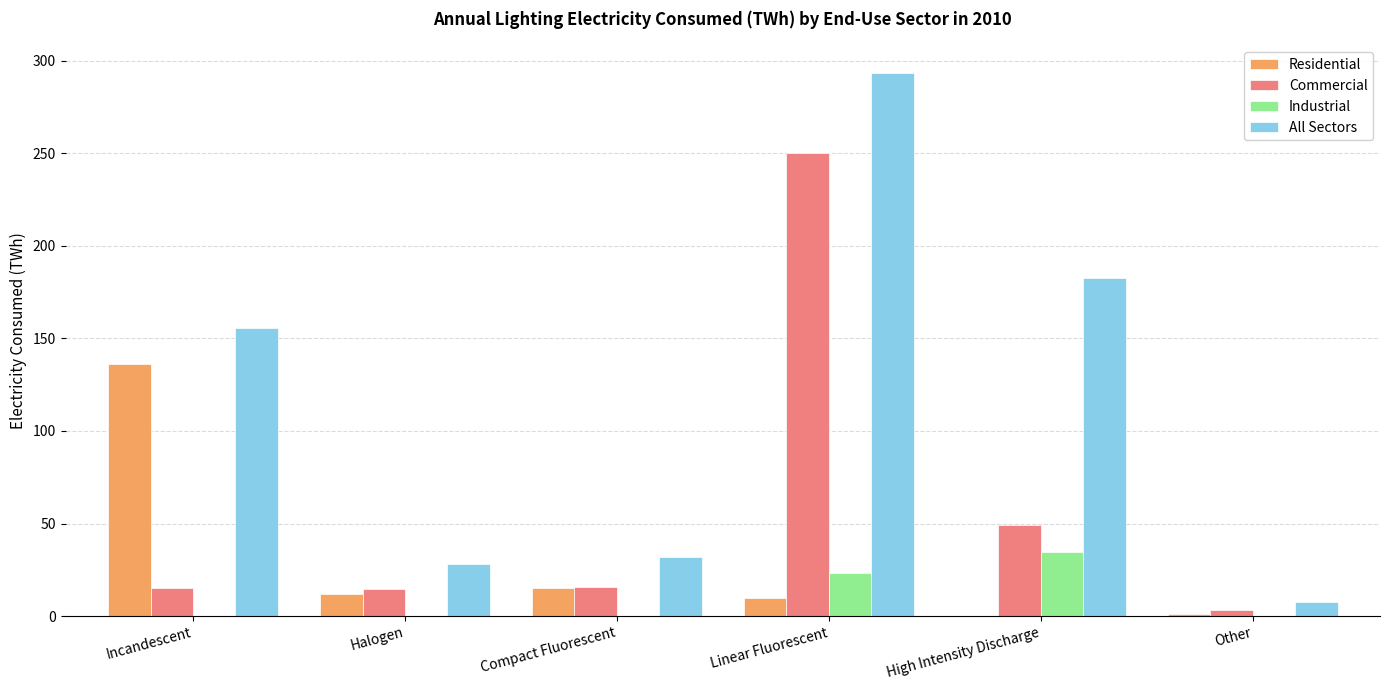

Does the chart contain stacked bars?

No